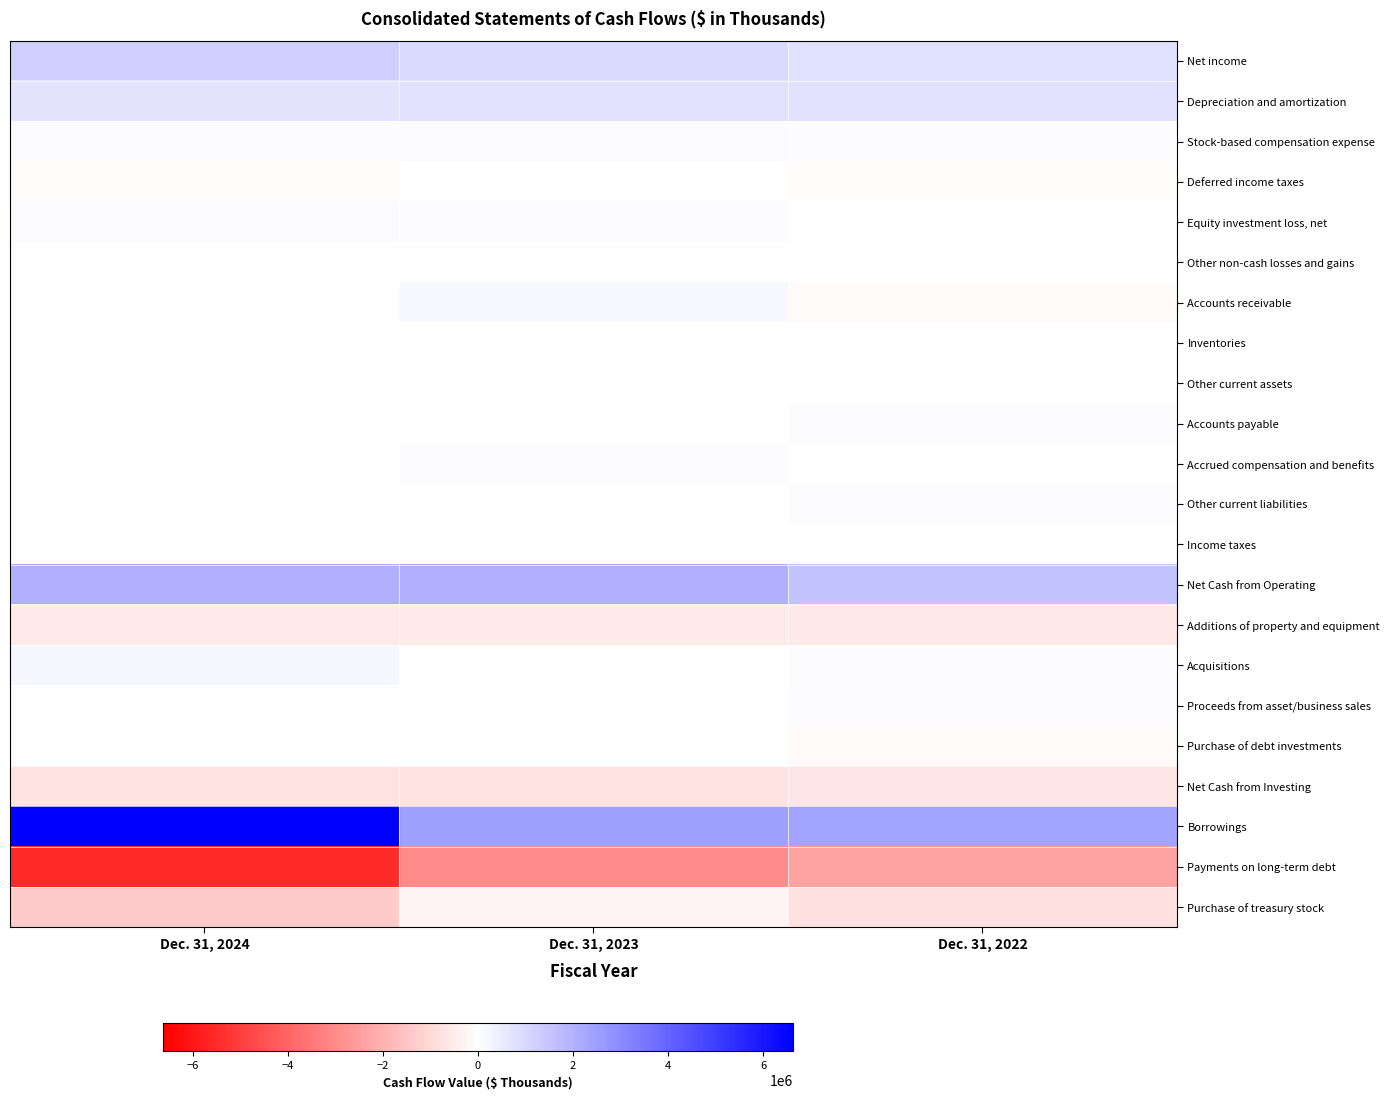

How many data points does each series have?

3